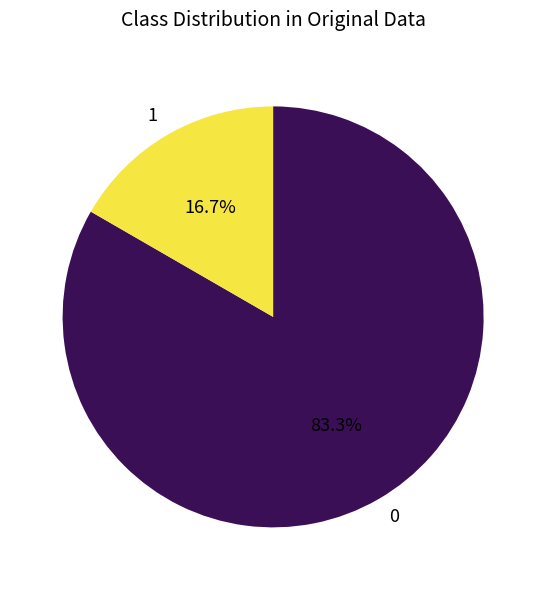

To the nearest percent, what portion does 1 represent?

17%